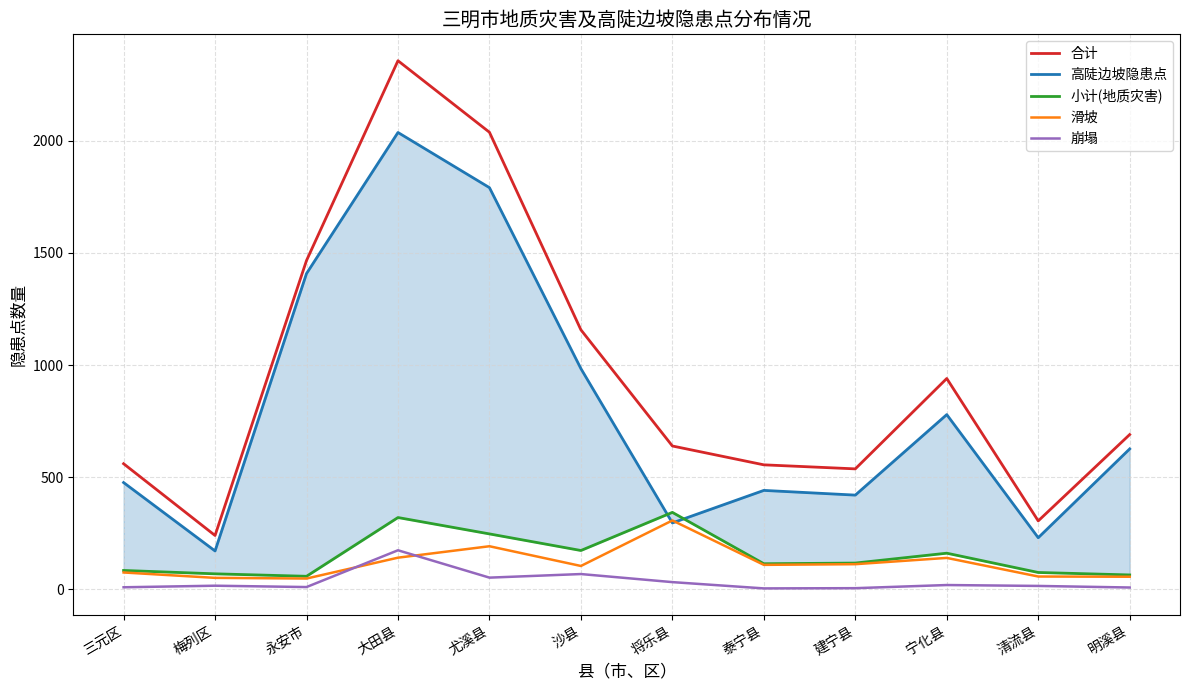

True or false: 小计(地质灾害) has more than 2 interior local peaks.

True